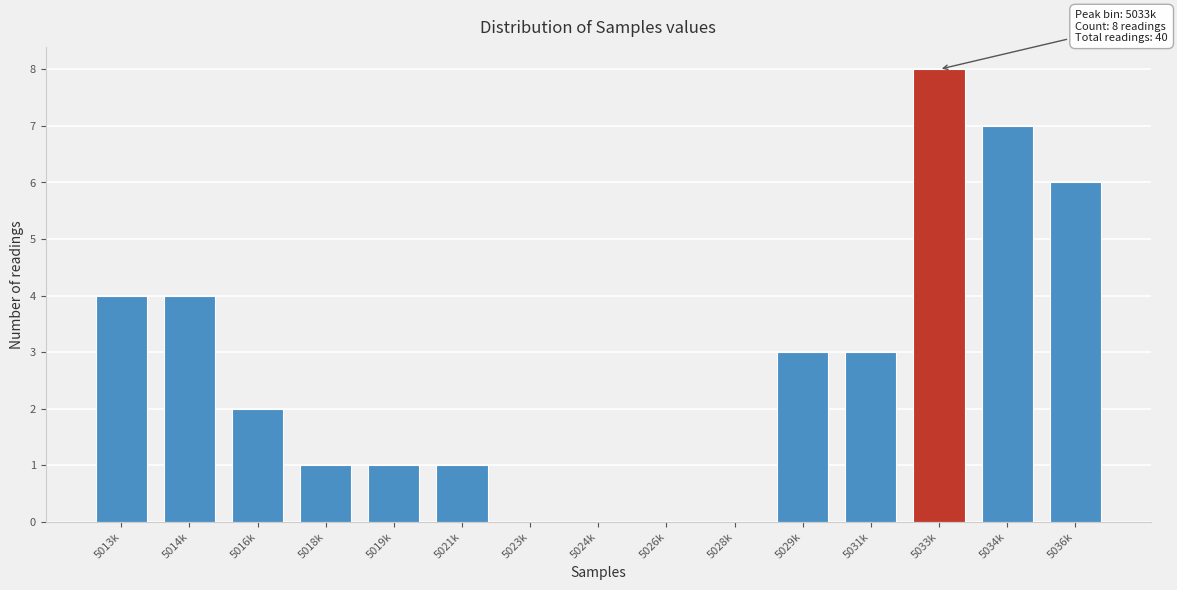

Reading right to left, transcribe all the data shown in this chart.

5036k=6	5034k=7	5033k=8	5031k=3	5029k=3	5028k=0	5026k=0	5024k=0	5023k=0	5021k=1	5019k=1	5018k=1	5016k=2	5014k=4	5013k=4